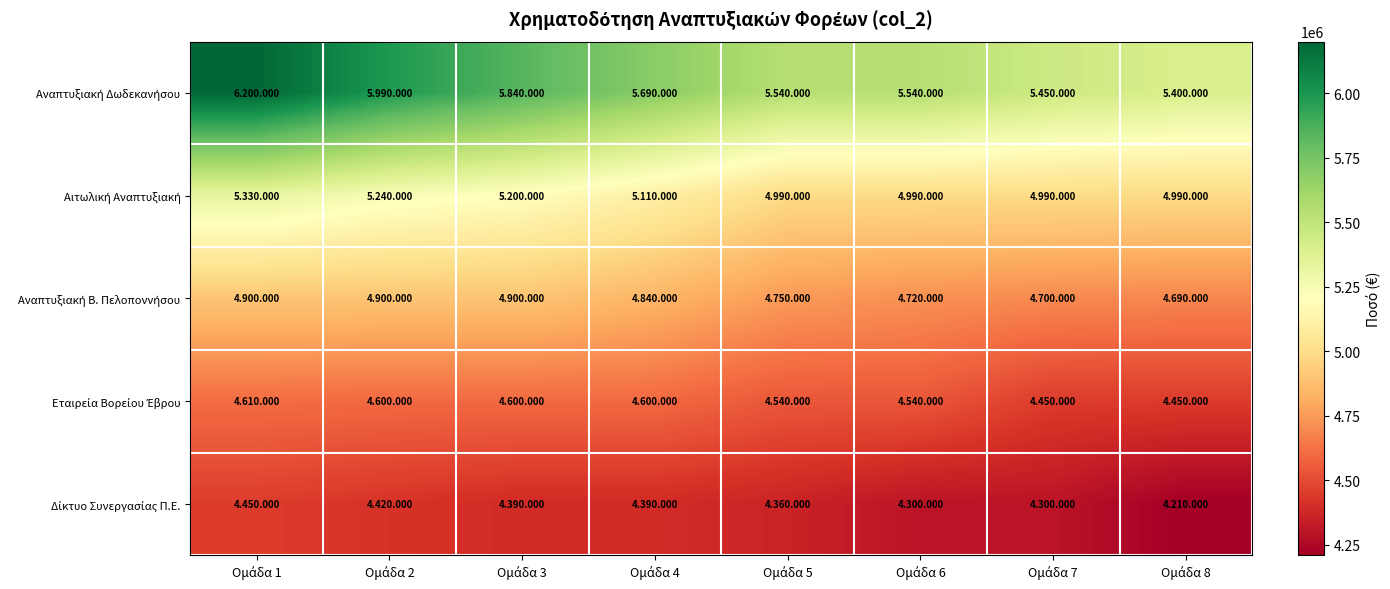

What is the difference between the highest and lowest values at Ομάδα 7?

1150000